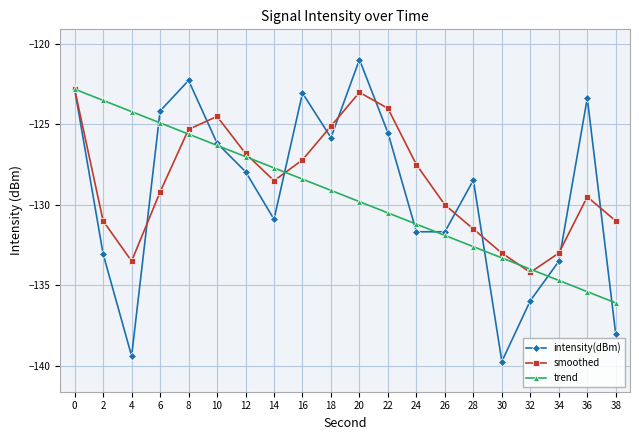

Which label corresponds to the smallest value in the chart?

30